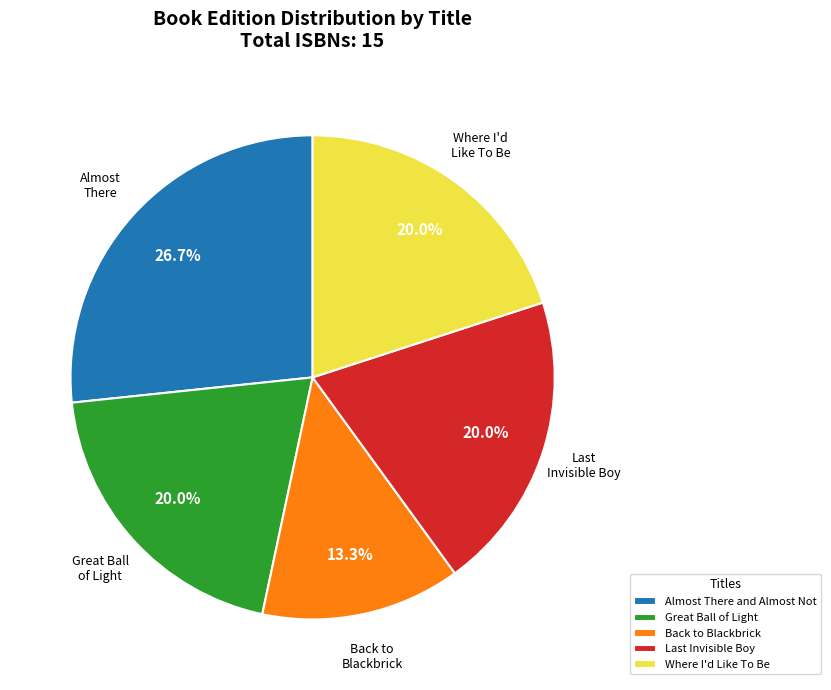

Count the number of slices in the pie.

5